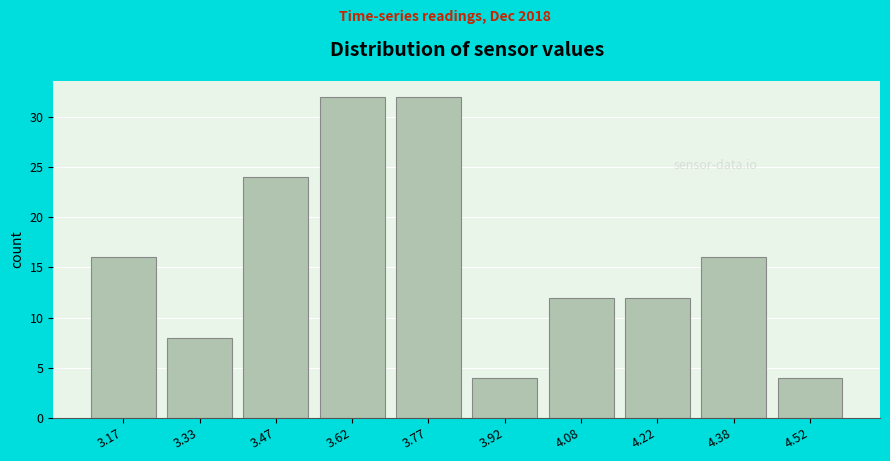

Reading left to right, list every bar in this chart as the range it spans on the x-axis followed by its height. Neither the bar edges nor the heights are printed on the chart, so give them approximately, as read against the axes.

3.10 to 3.25: 16
3.25 to 3.40: 8
3.40 to 3.55: 24
3.55 to 3.70: 32
3.70 to 3.85: 32
3.85 to 4.00: 4
4.00 to 4.15: 12
4.15 to 4.30: 12
4.30 to 4.45: 16
4.45 to 4.60: 4